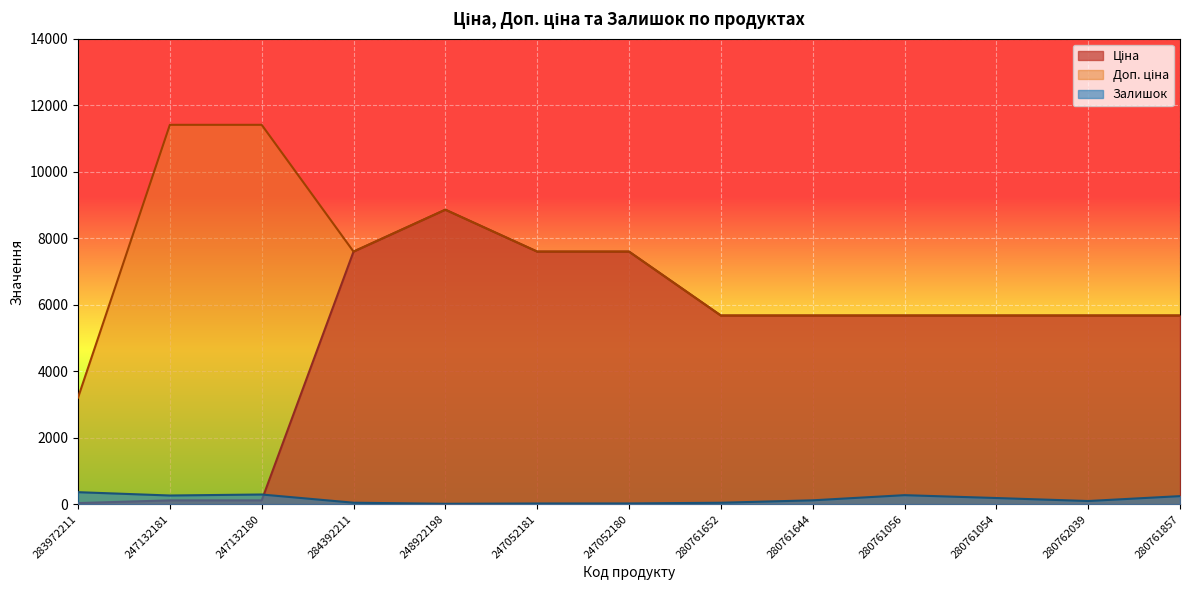

Which category has the lowest value in the Ціна series?

283972211